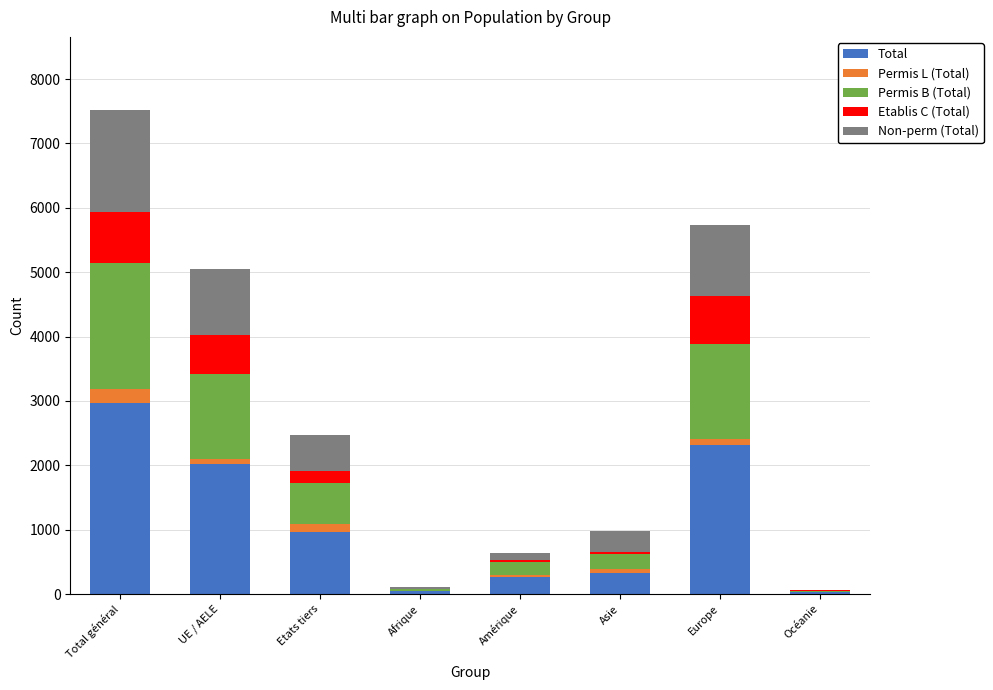

What is the highest value of the Total series?

2971